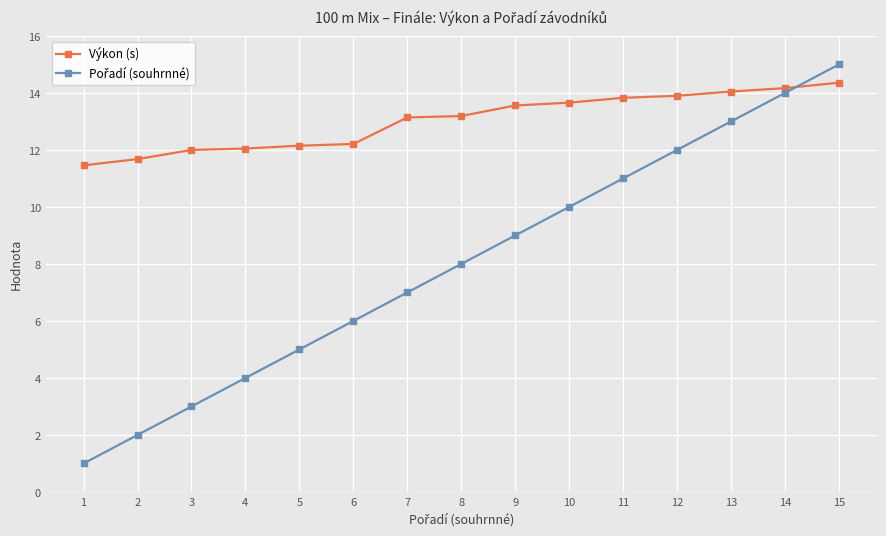

Read the Výkon (s) value at 3.

12.0